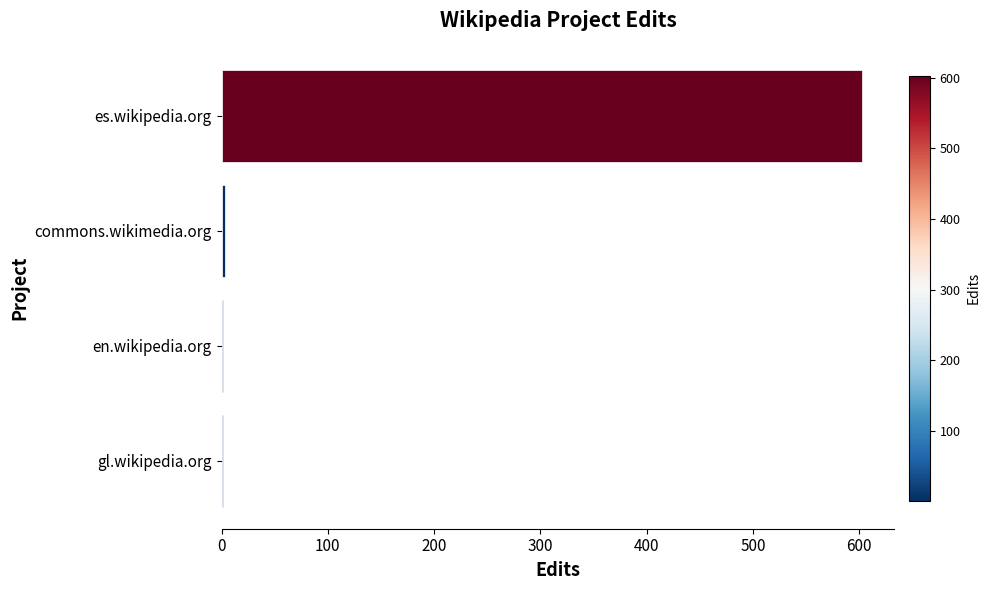

What is the greatest value displayed?

603